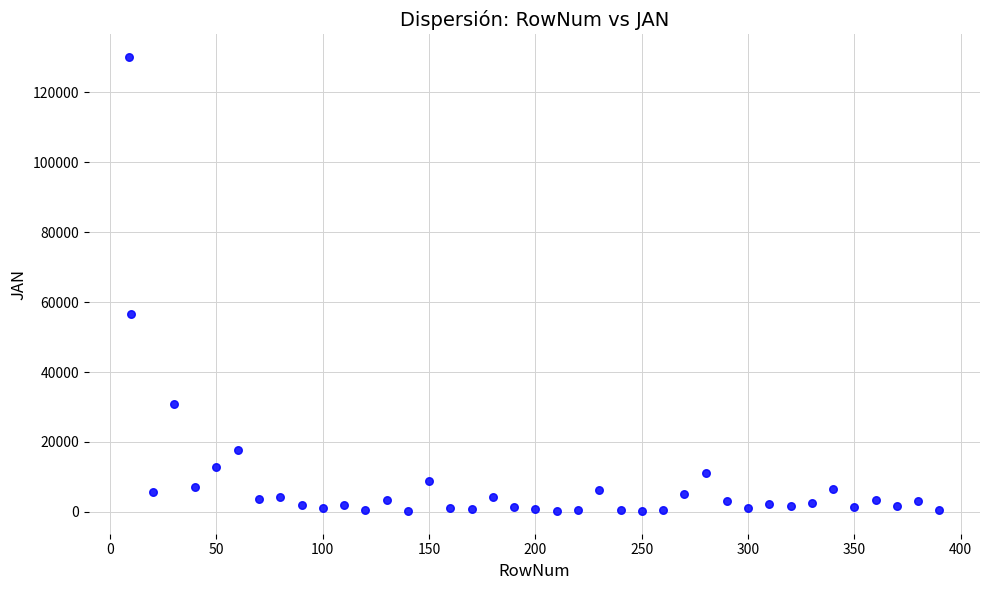

What is the range of X values (max minus min)?

381.0